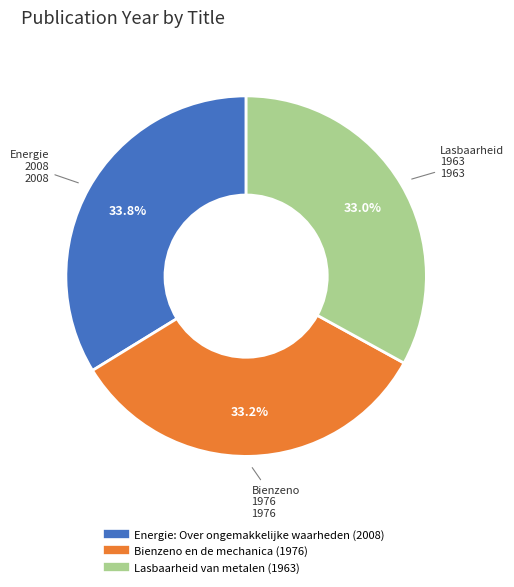

How many slices are in this pie chart?

3